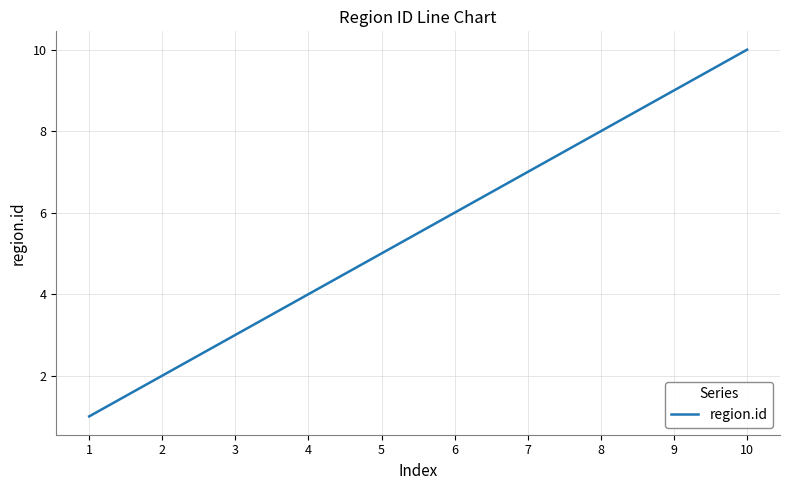

Which has a higher value, 4 or 2?

4